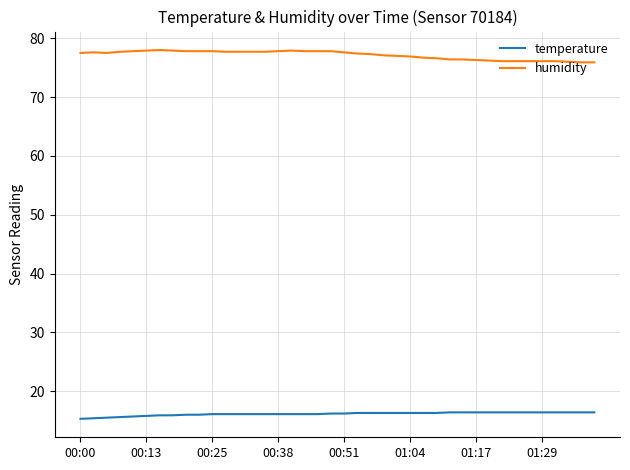

True or false: humidity has more than 2 interior local peaks.

True